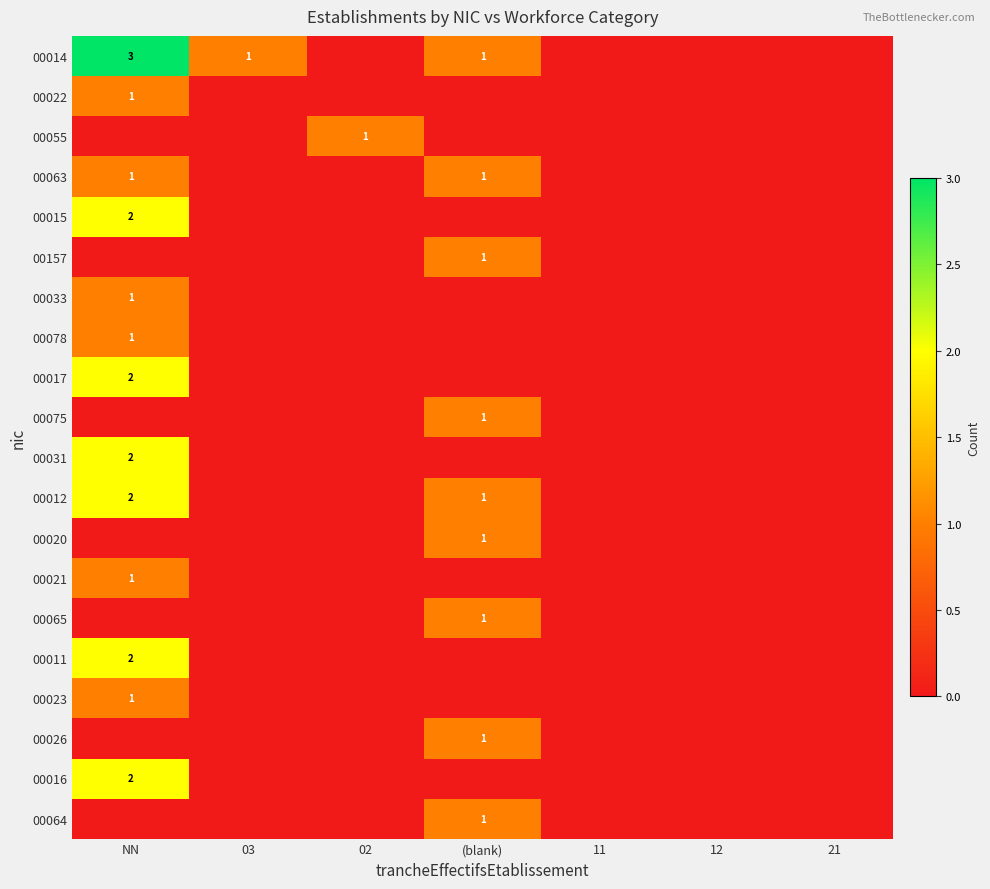

The 00015 series shows 1 at NN. True or false?

False